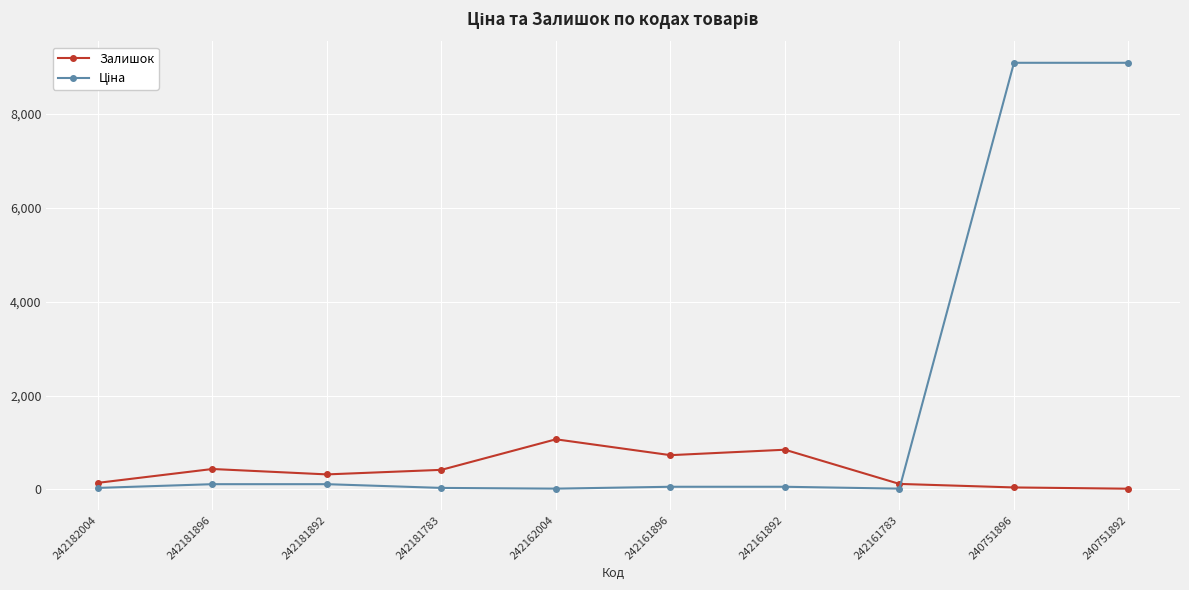

What value does the Залишок series have at 242161892?

845.0